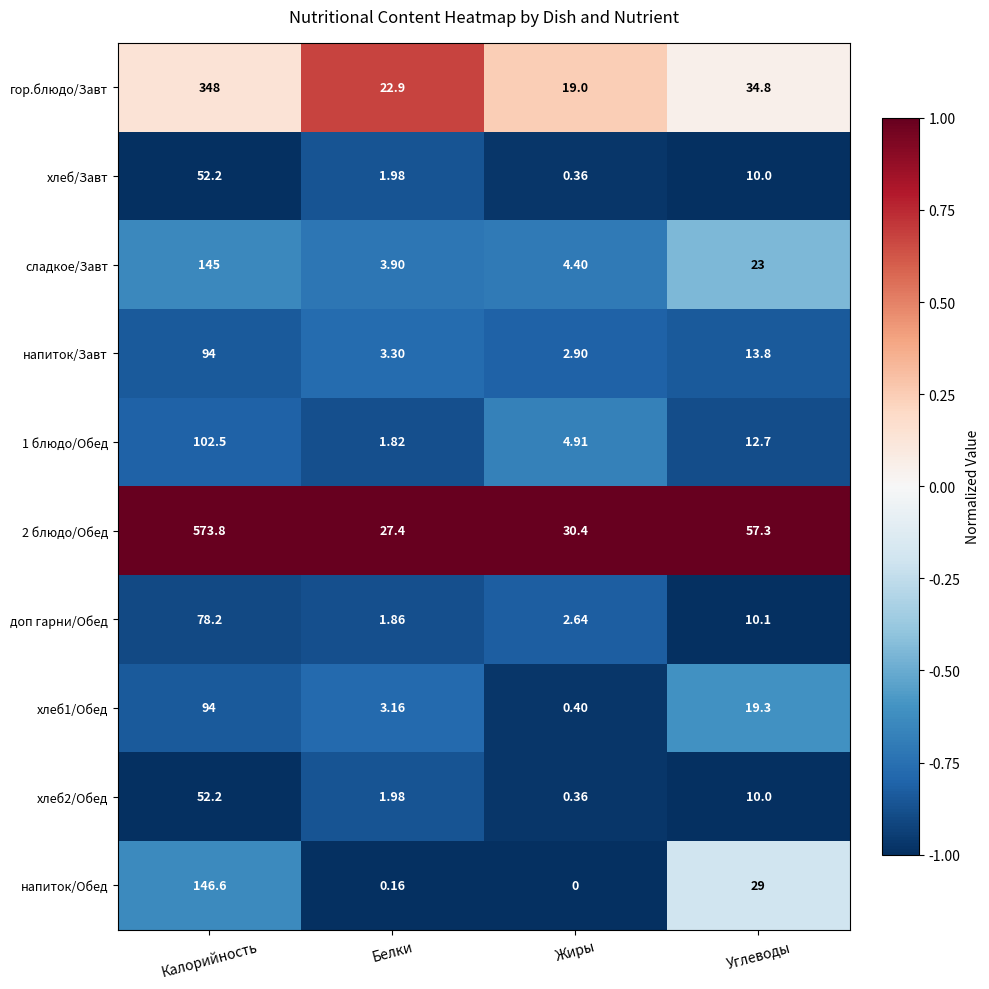

Which category has the lowest value across all series?

Жиры